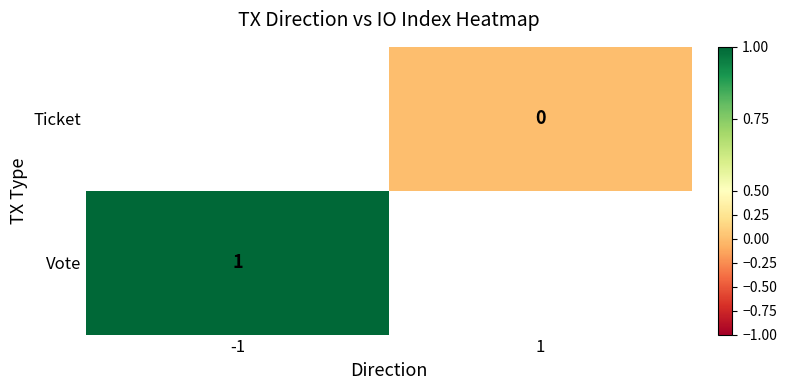

Is the value of Ticket at 1 greater than the value of Vote at 1?

No